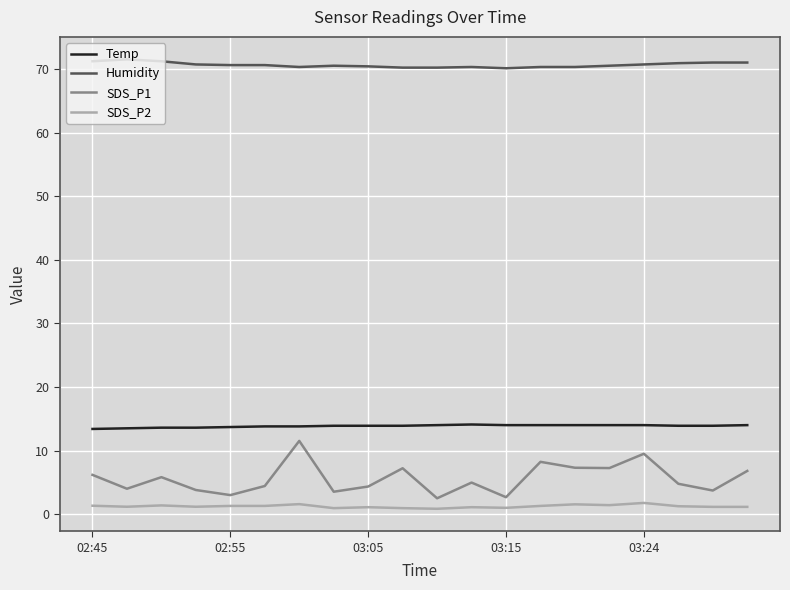

Does the chart have visible grid lines?

Yes